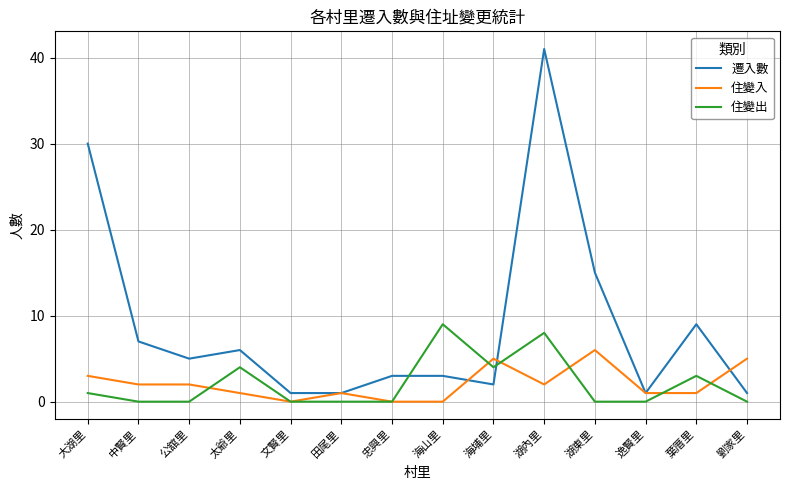

Is it true that 住變入 equals 0 at 忠興里?

True